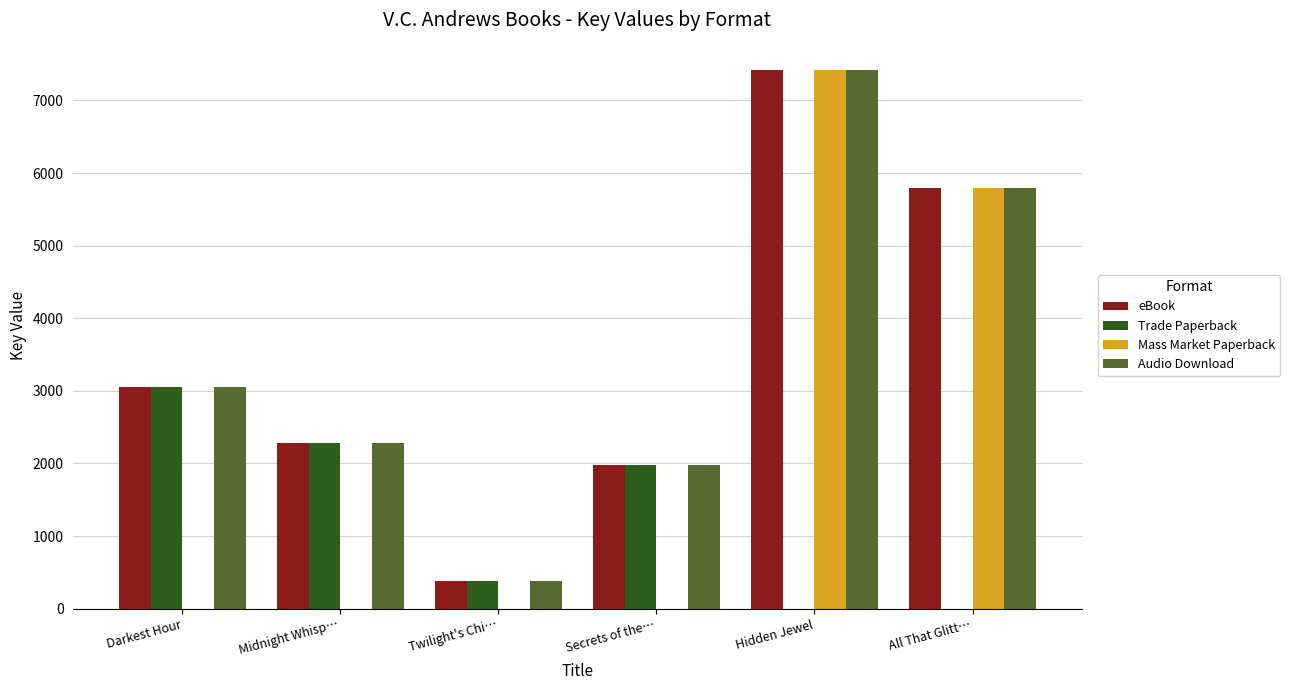

Which category has the highest value across all series?

Hidden Jewel